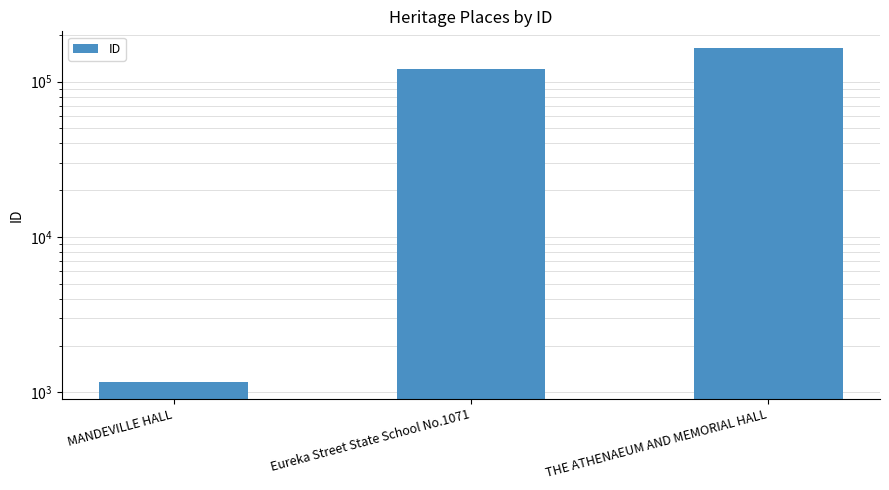

What is the sum of all values?

286033